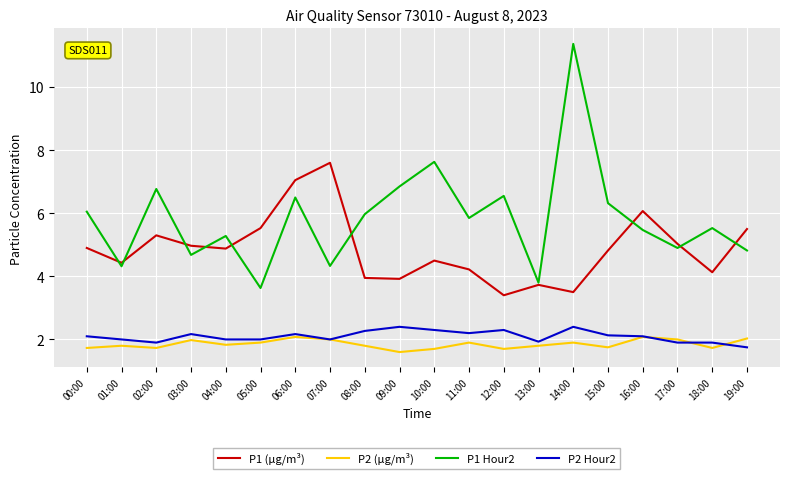

At how many categories does at least one series exceed 2?

20